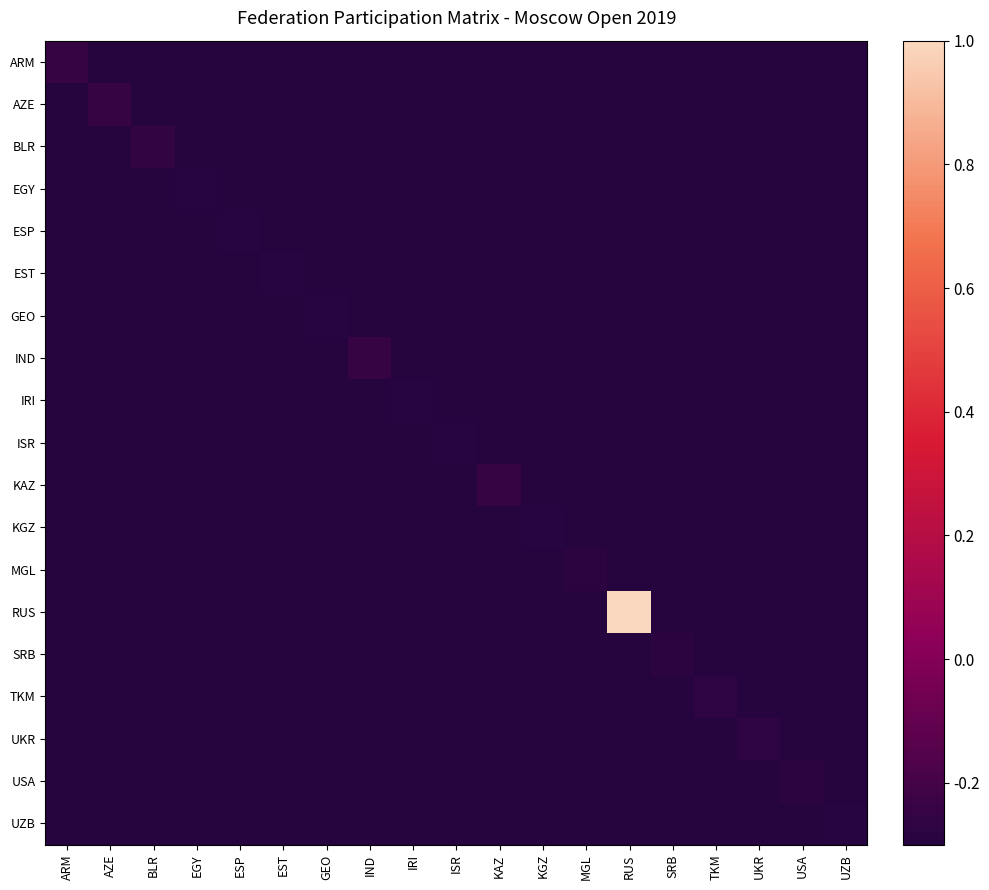

List the series in order of their peak value, highest first.

RUS, ARM, AZE, IND, KAZ, BLR, TKM, UKR, MGL, SRB, USA, EGY, ESP, EST, GEO, IRI, ISR, KGZ, UZB